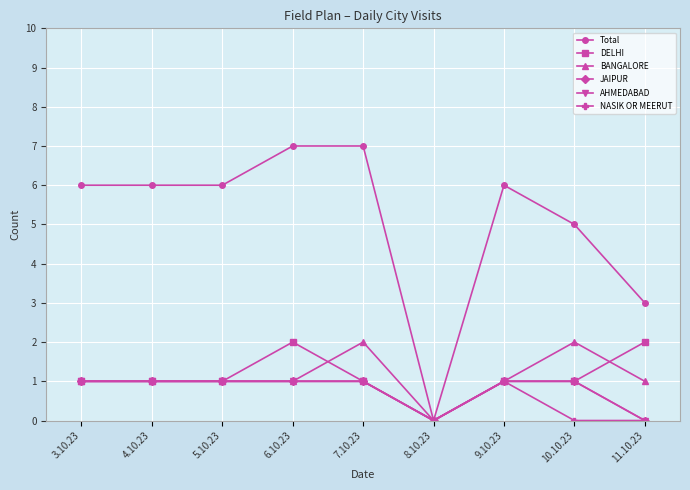

What is the average value of the NASIK OR MEERUT series?

1